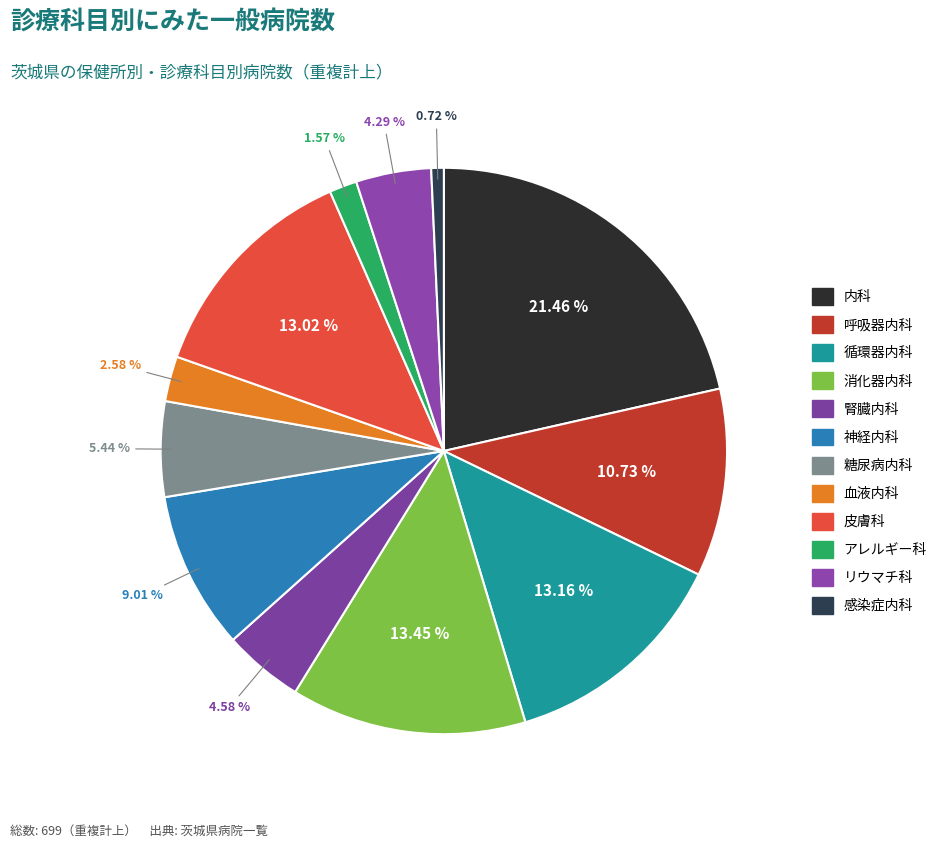

To the nearest percent, what percentage of the pie is リウマチ科?

4%